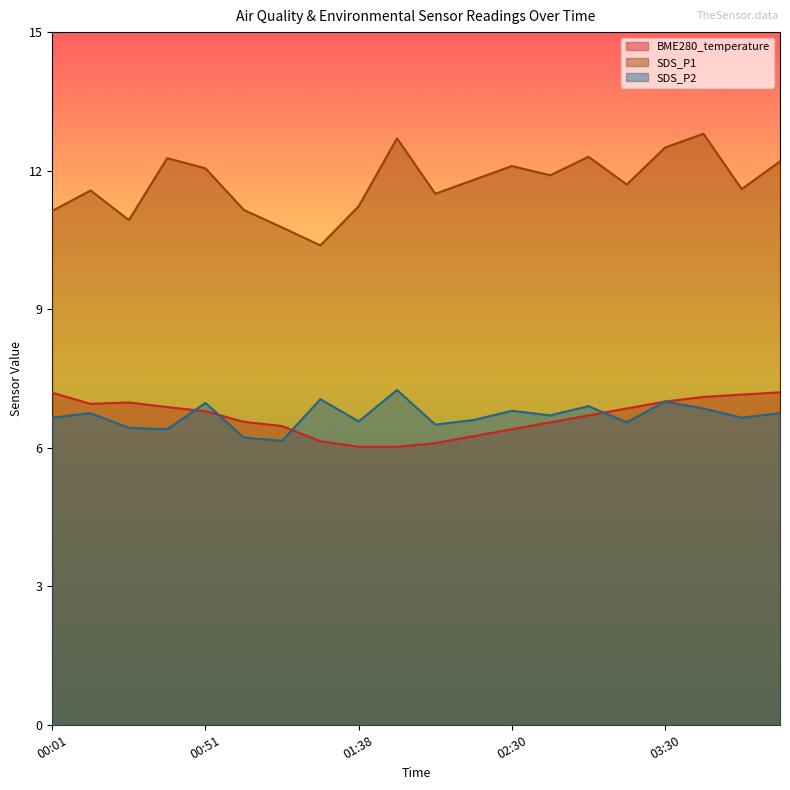

What is the difference between the second highest and minimum values in the BME280_temperature series?

1.2